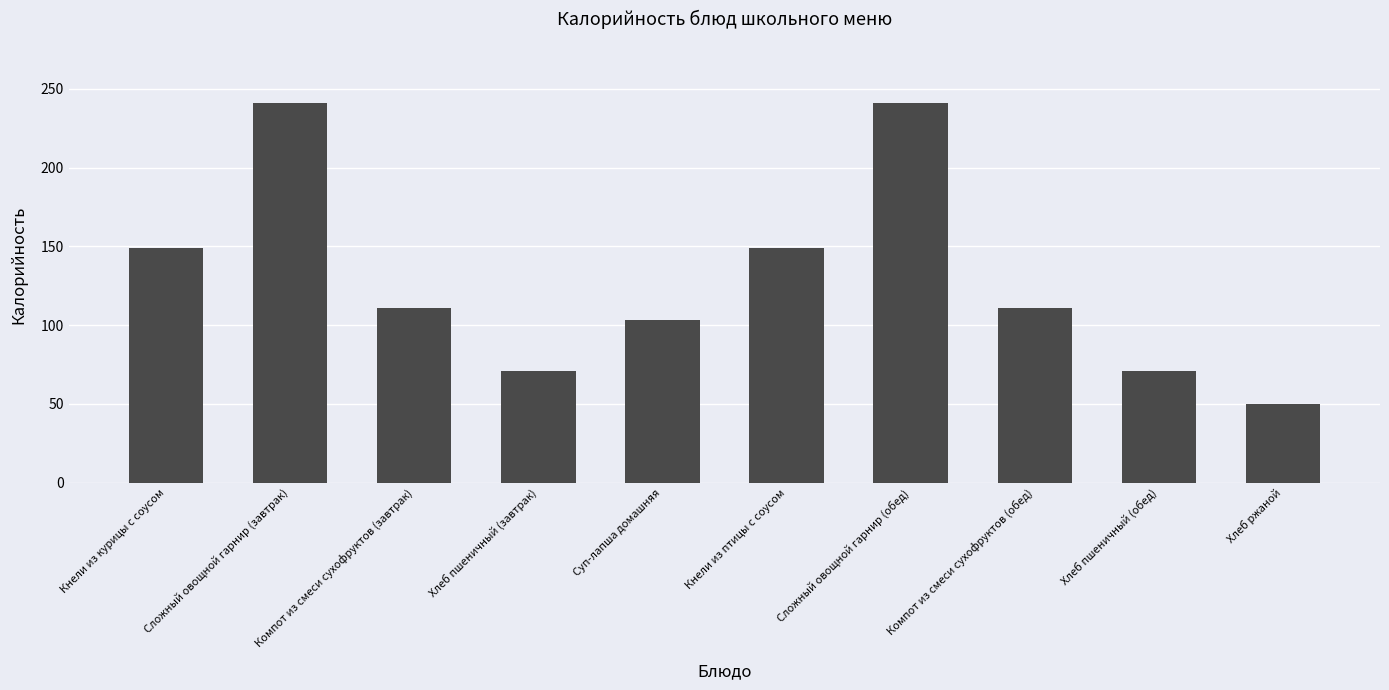

What position from the right is Хлеб пшеничный (обед)?

2